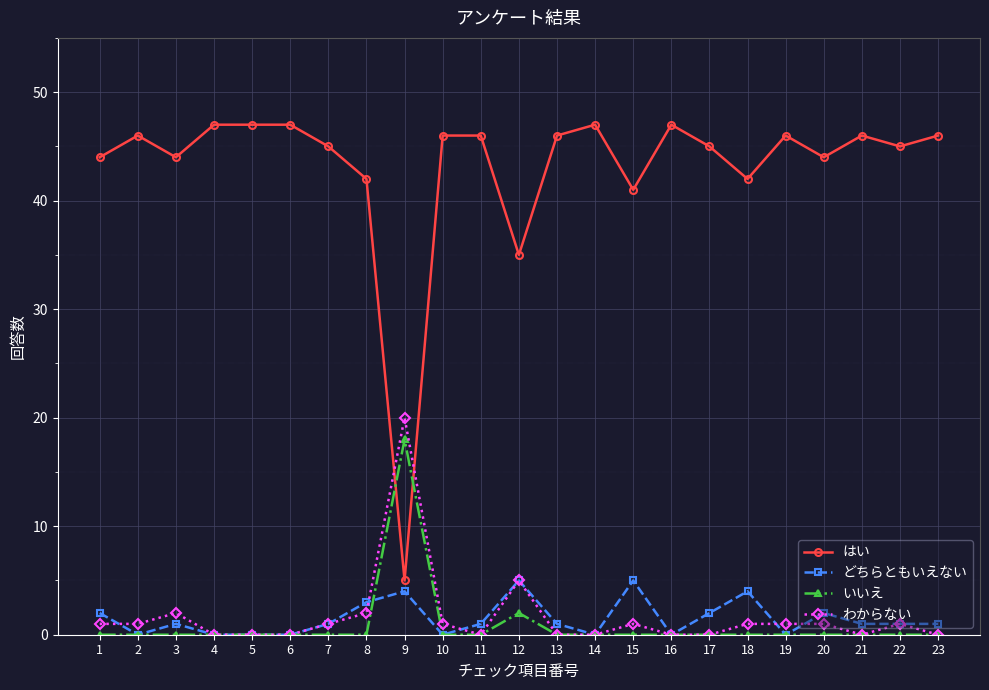

What is the difference between the maximum and minimum values in the はい series?

42